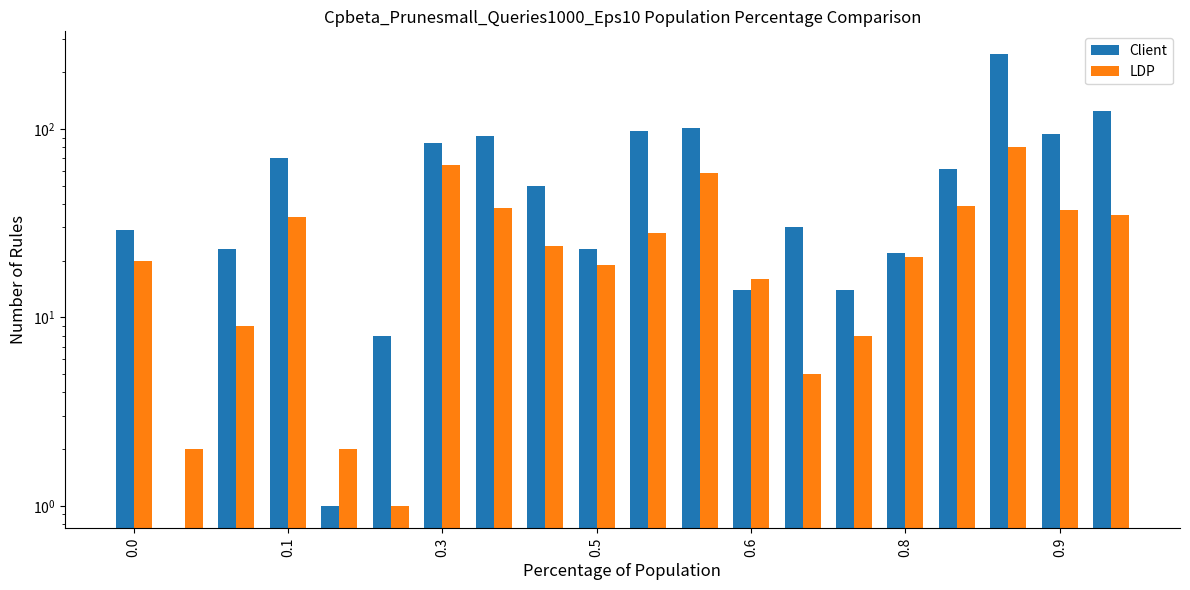

How many data points does each series have?

20